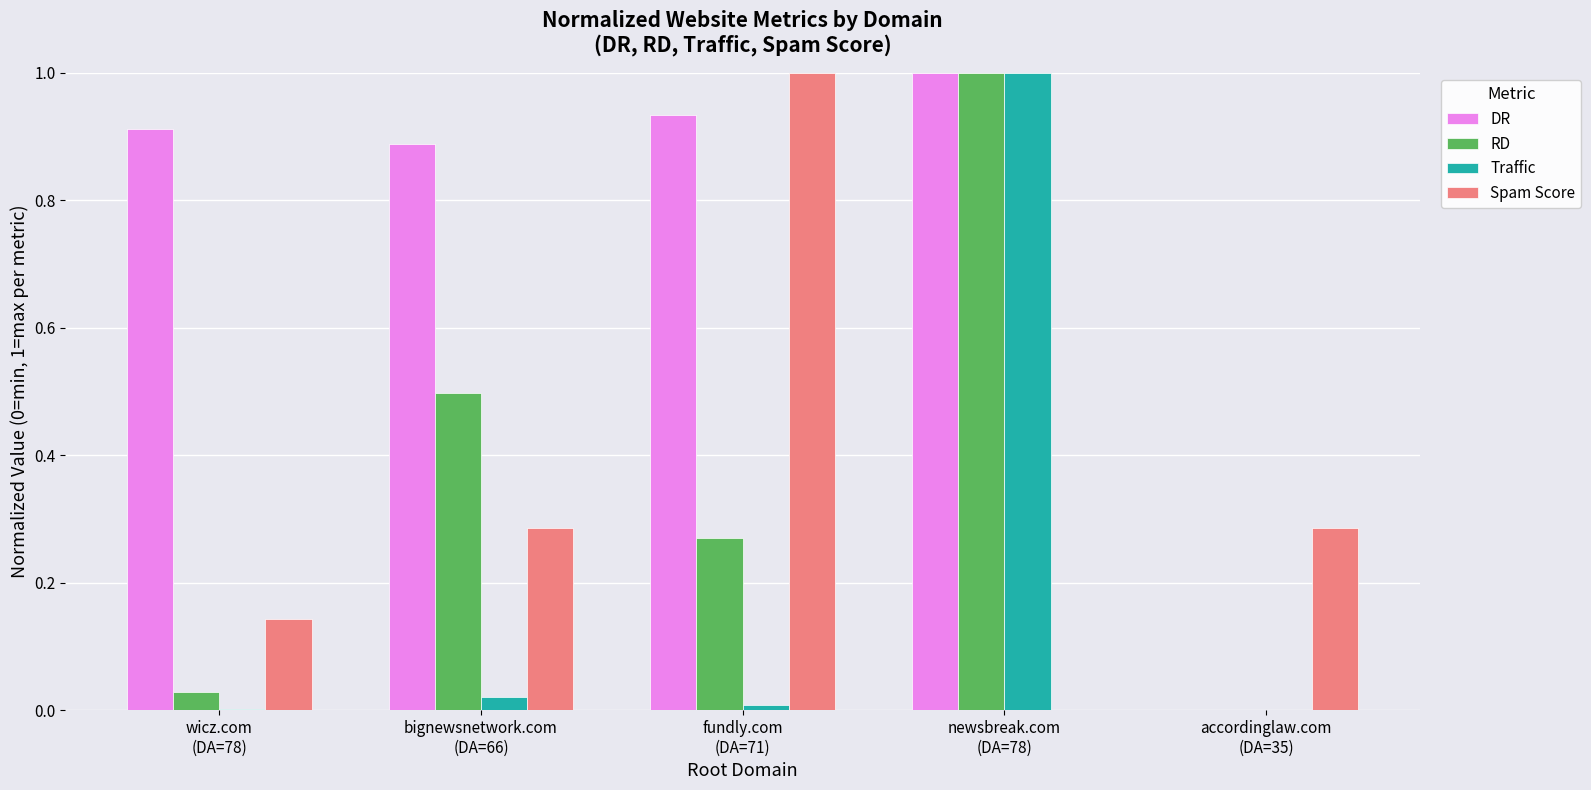

What is the greatest value displayed?

1.0